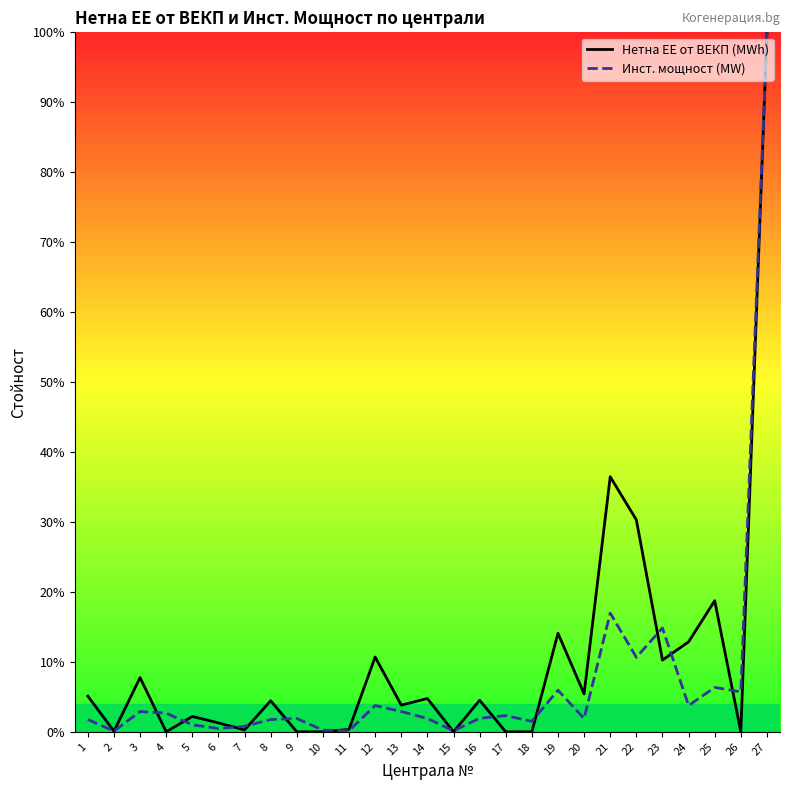

What is the difference between the Нетна ЕЕ от ВЕКП (MWh) values at 15 and 24?

12.9